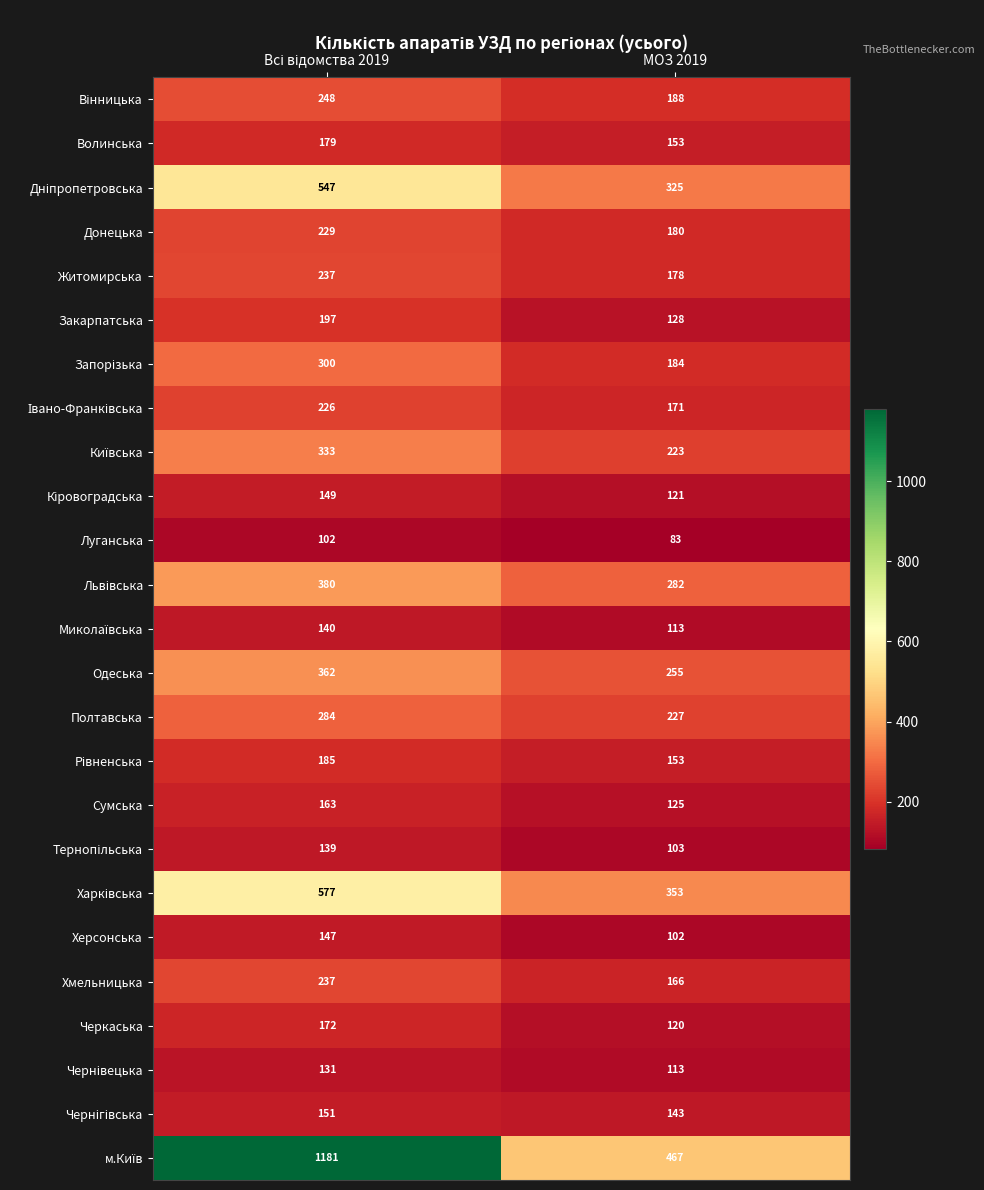

What is the total value across all series at МОЗ 2019?

4656